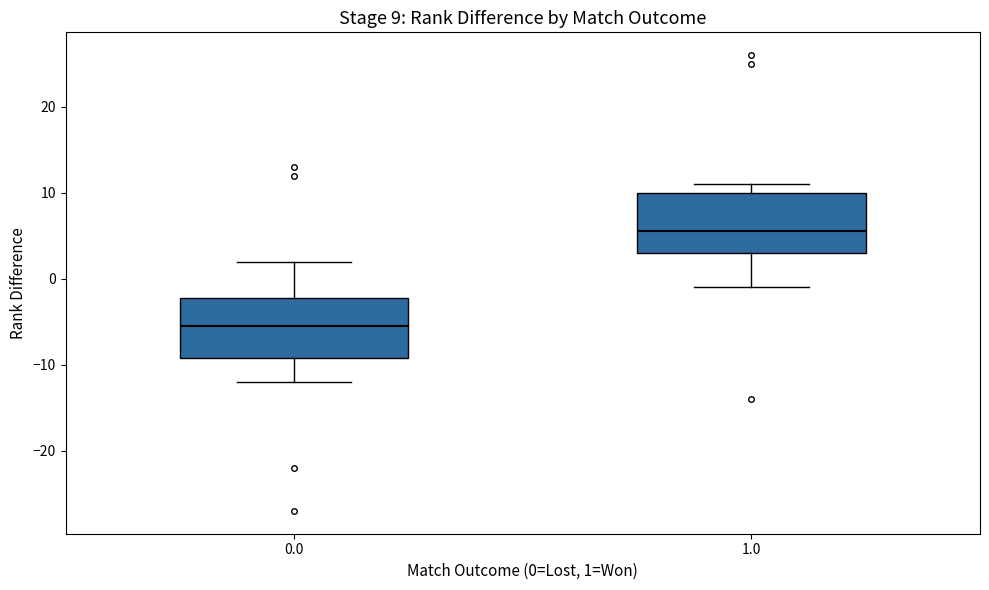

Which box has the highest median line?

1.0